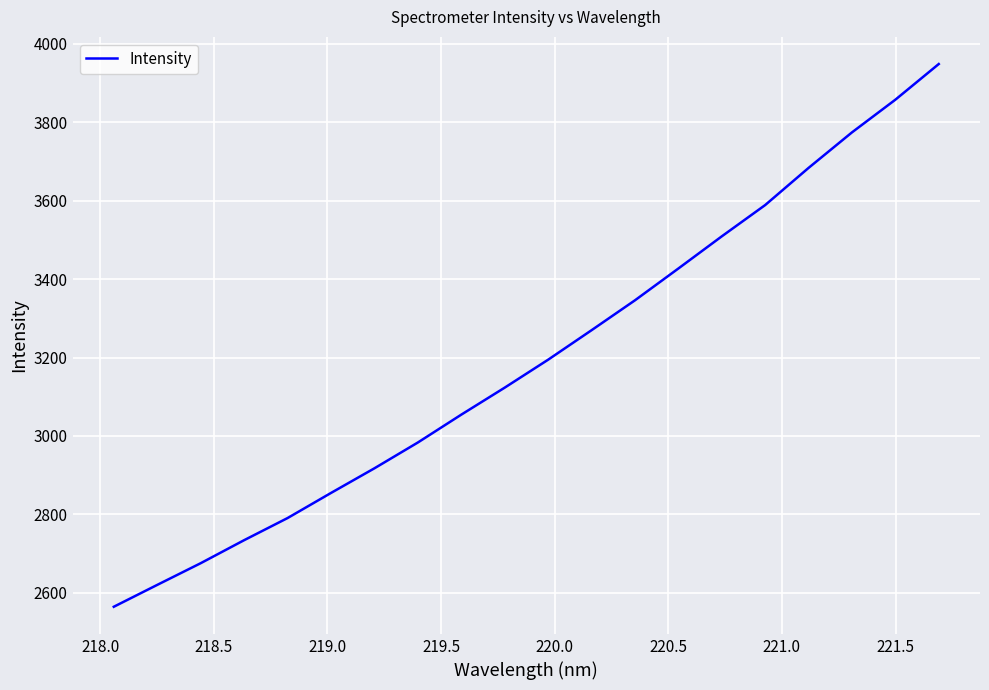

What is the difference between the maximum and minimum values?

1383.8